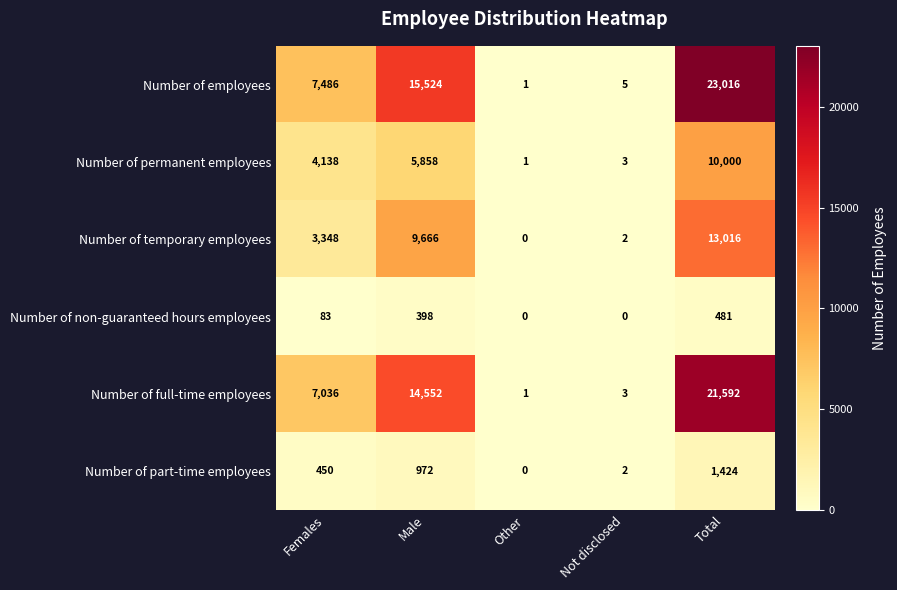

At which label is Number of employees closest to 11508?

Male